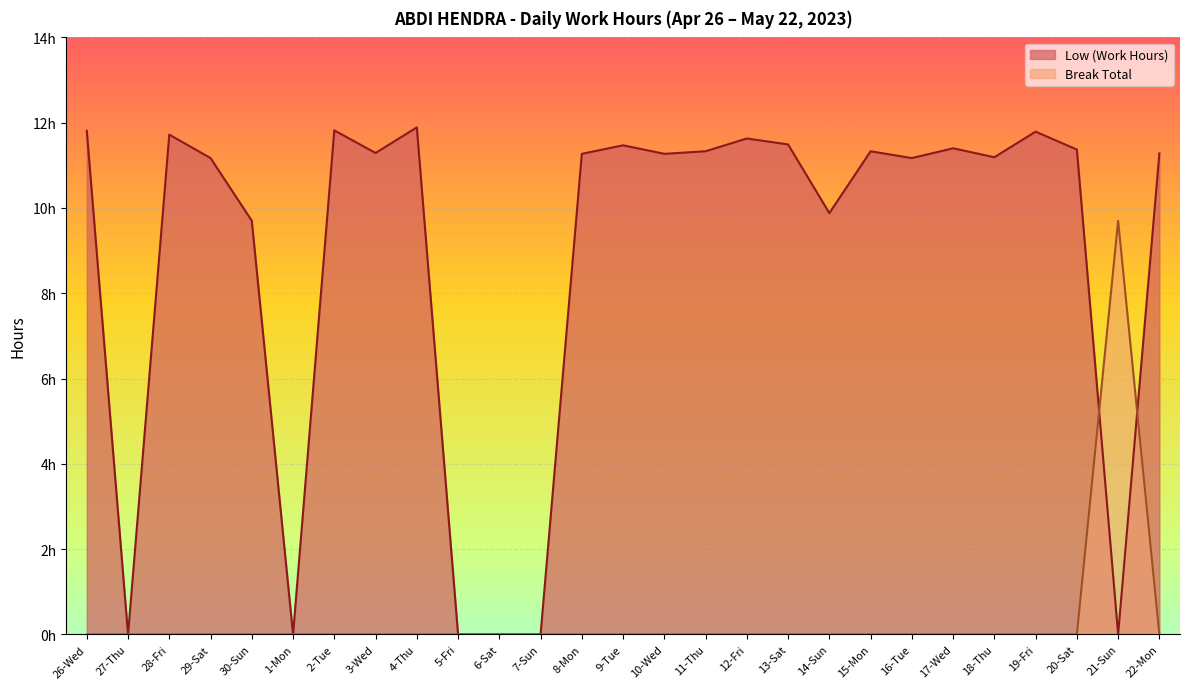

What value does the Low (Work Hours) series have at 28-Fri?

11.7